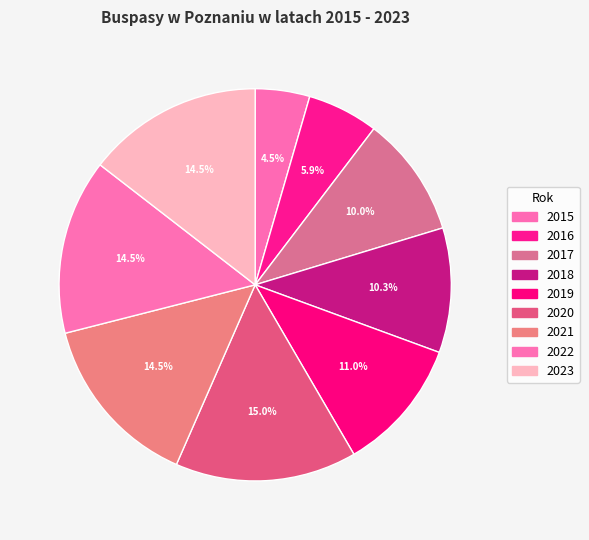

What is the ratio of the value at 2019 to the value at 2022?

0.8